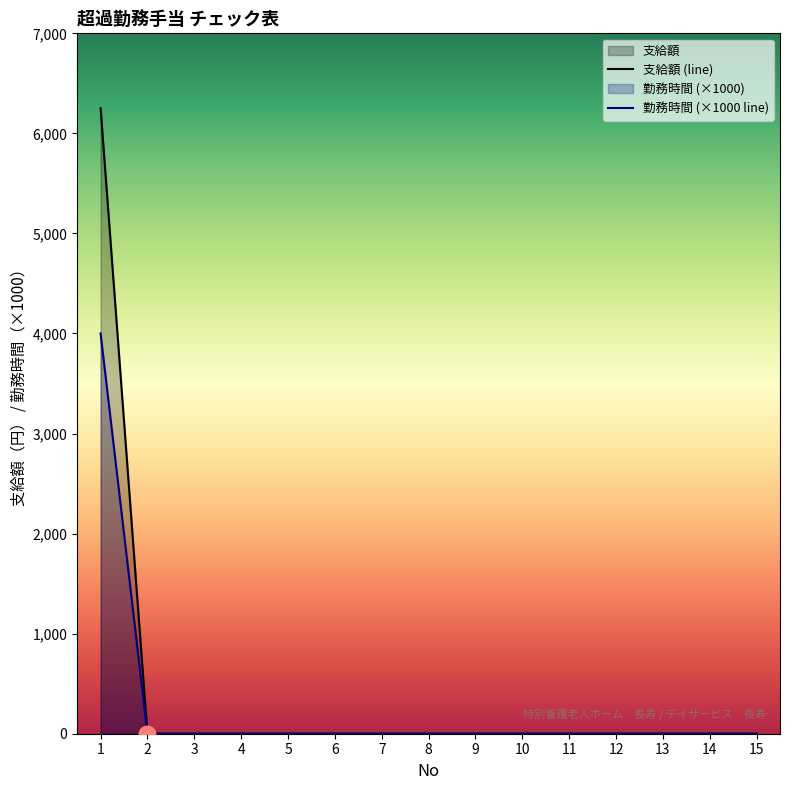

At which category does the chart reach its minimum across all series?

2